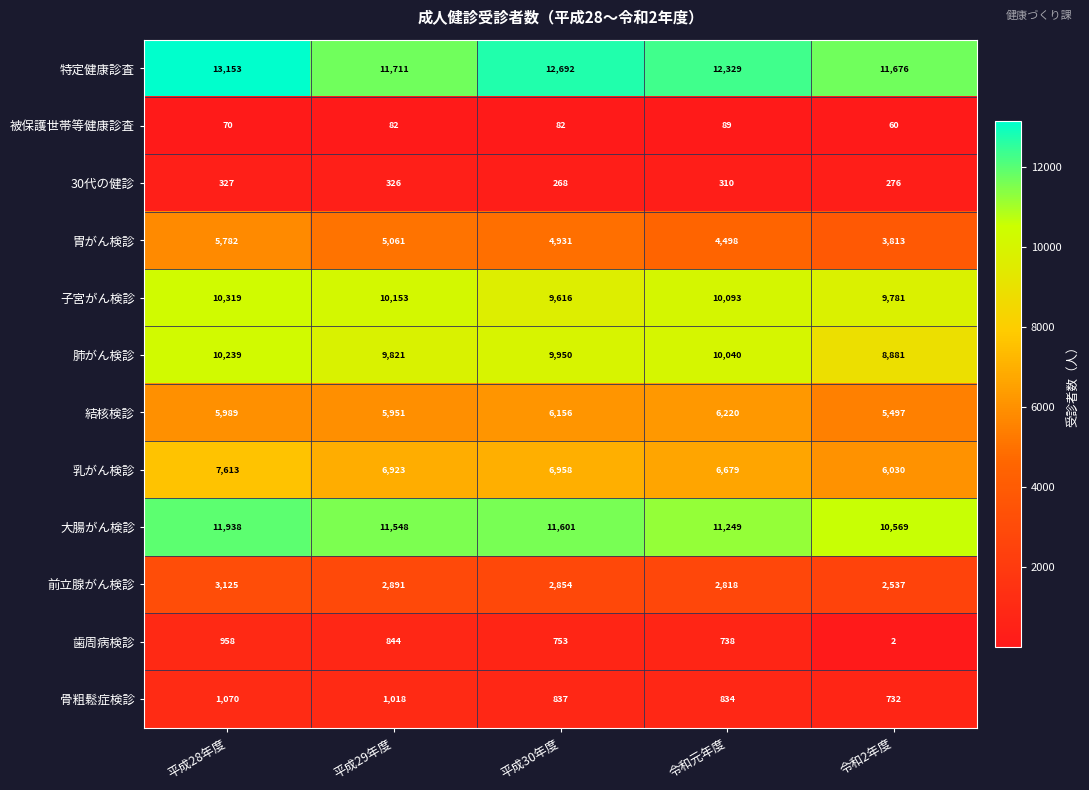

Which series has the widest spread of values?

胃がん検診